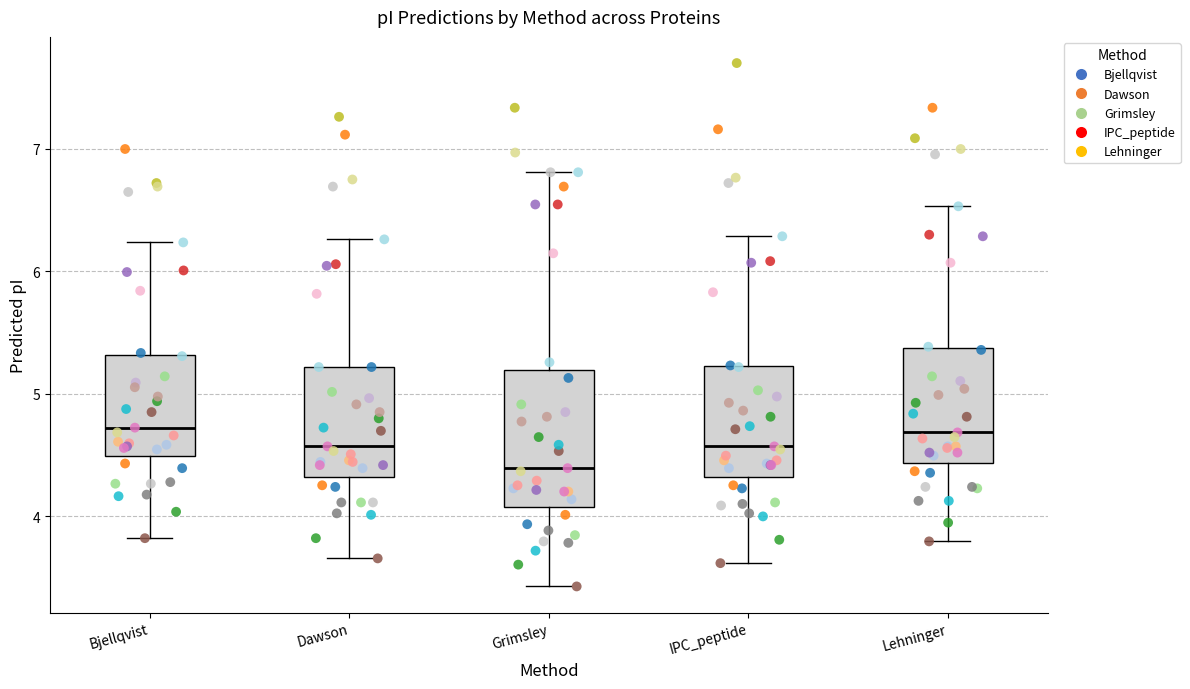

Reading left to right, read every box against the y-axis: the position of its median line, the range the box covers, and the ends of its whiskers. The values are not printed on the chart, so give them approximately, as read against the axis.

Bjellqvist: median 4.7, box 4.5 to 5.3, whiskers 3.8 to 6.2
Dawson: median 4.6, box 4.3 to 5.2, whiskers 3.7 to 6.3
Grimsley: median 4.4, box 4.1 to 5.2, whiskers 3.4 to 6.8
IPC_peptide: median 4.6, box 4.3 to 5.2, whiskers 3.6 to 6.3
Lehninger: median 4.7, box 4.4 to 5.4, whiskers 3.8 to 6.5